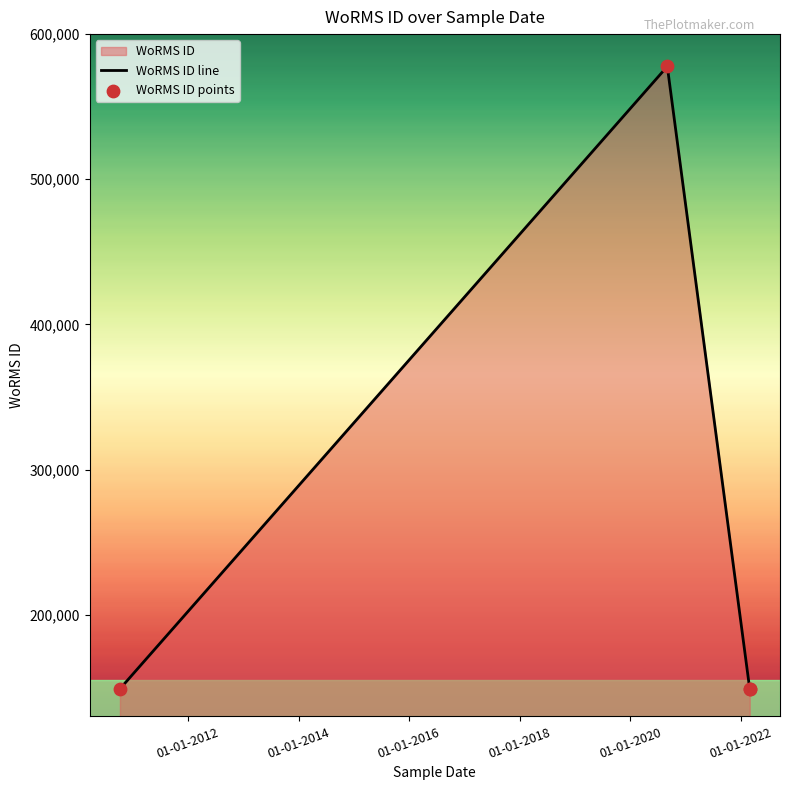

Which series has the widest spread of Y values?

WoRMS ID line